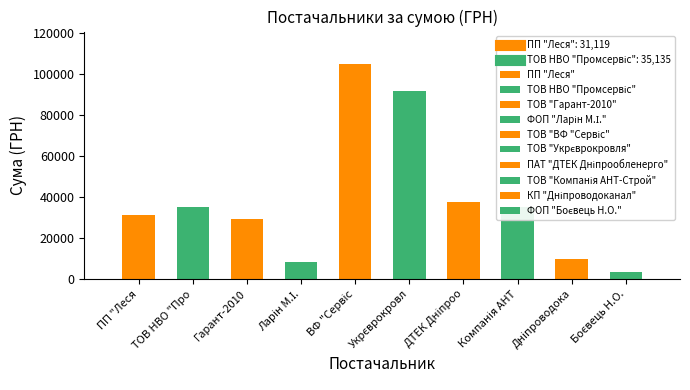

What is the difference between the values at ФОП "Боєвець Н.О." and ТОВ "ВФ "Сервіс"?

101599.0